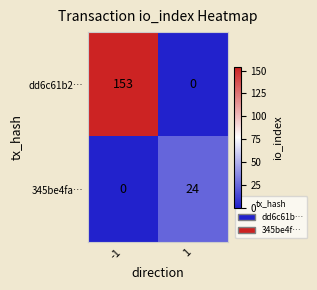

Which series has the largest range (max minus min)?

dd6c61b2…